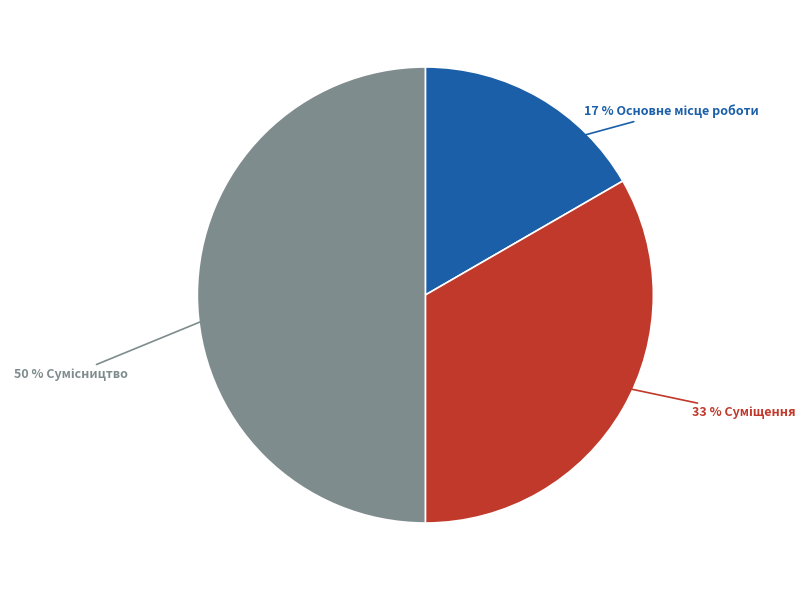

To the nearest percent, what is the difference between the largest and smallest slice percentages?

33%